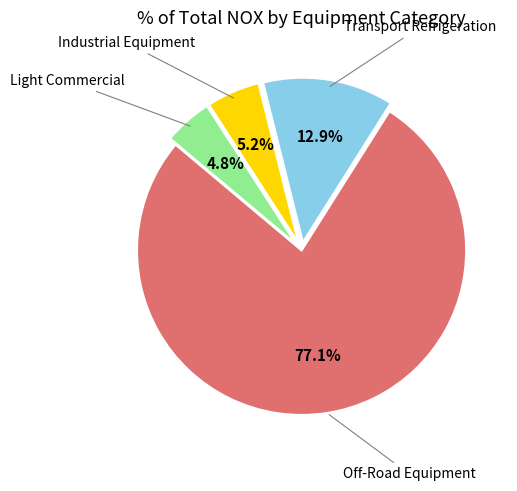

Is there a majority slice in this chart?

Yes